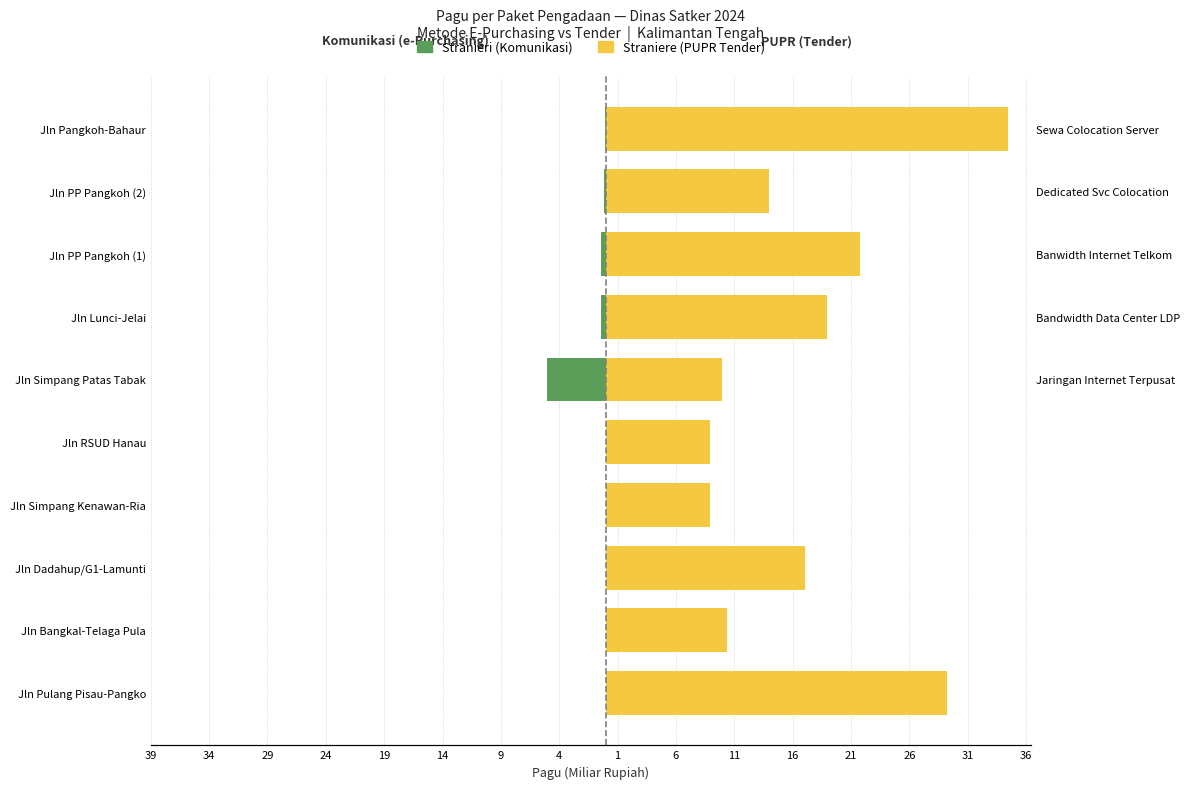

What is the lowest value of the Straniere series?

8.9